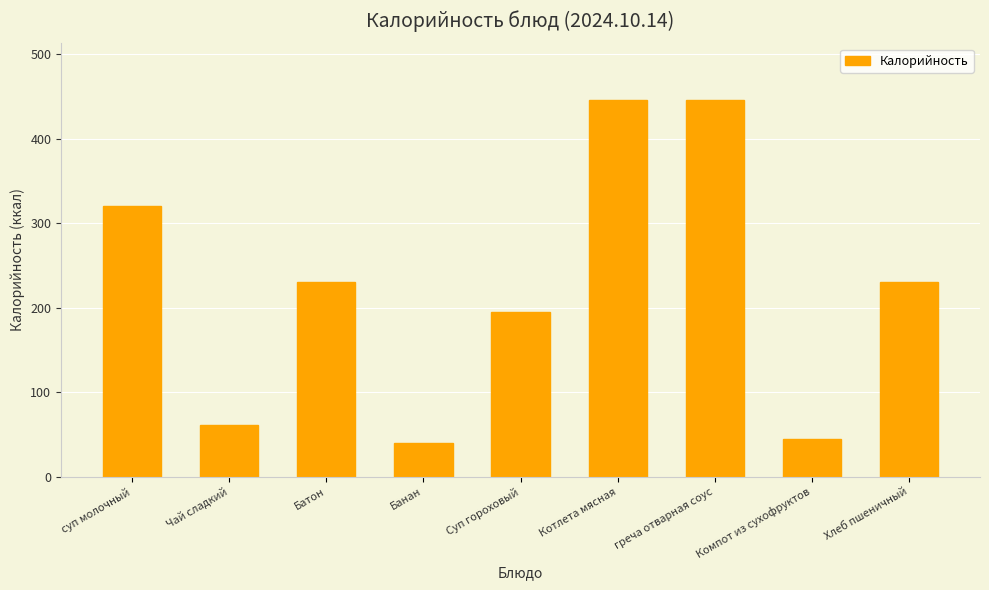

Where does the data first go above 231?

суп молочный